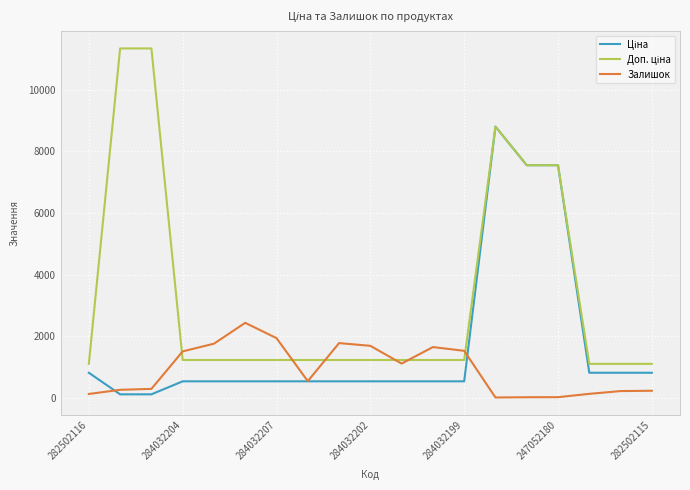

What is the greatest value displayed?

11334.0